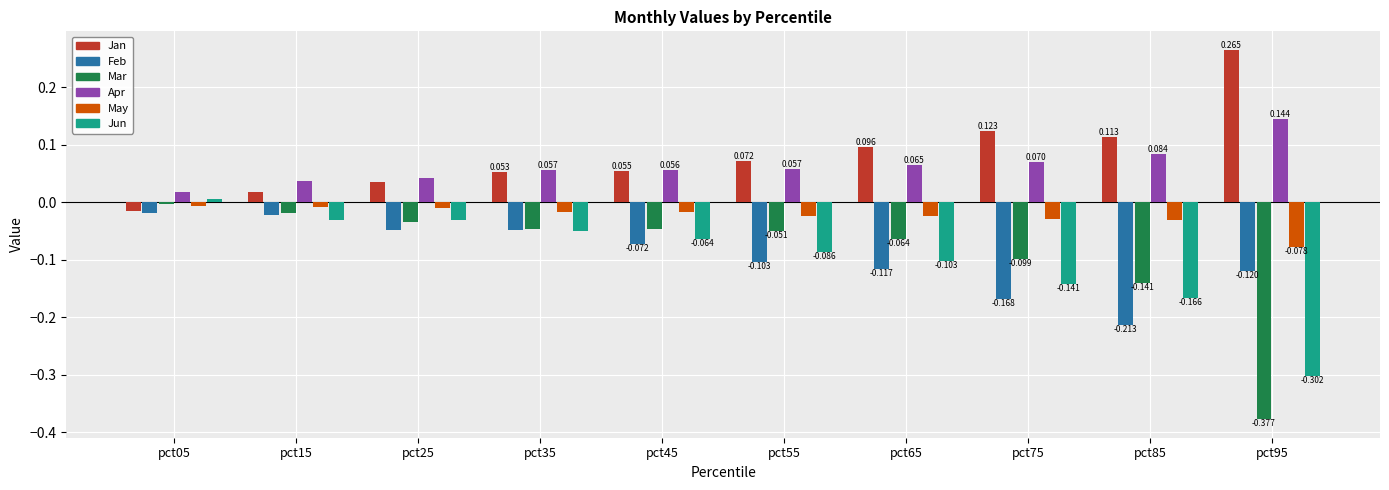

Which series has the largest total across all categories?

Jan